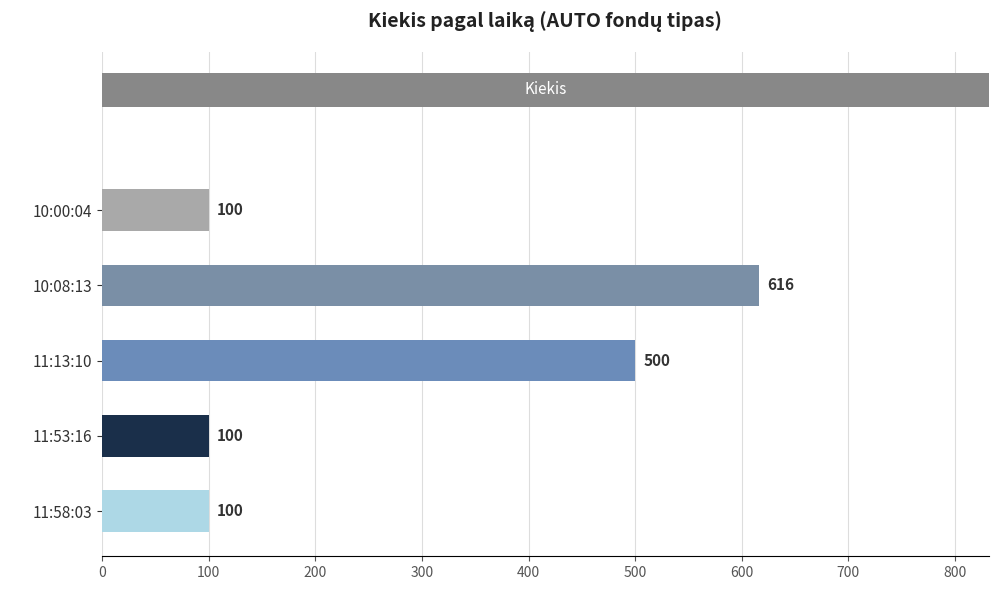

What is the sum of all values?

1416